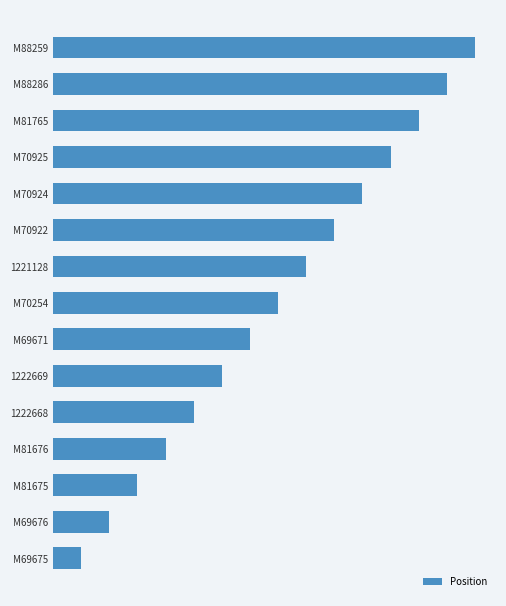

Does the chart contain any negative values?

No